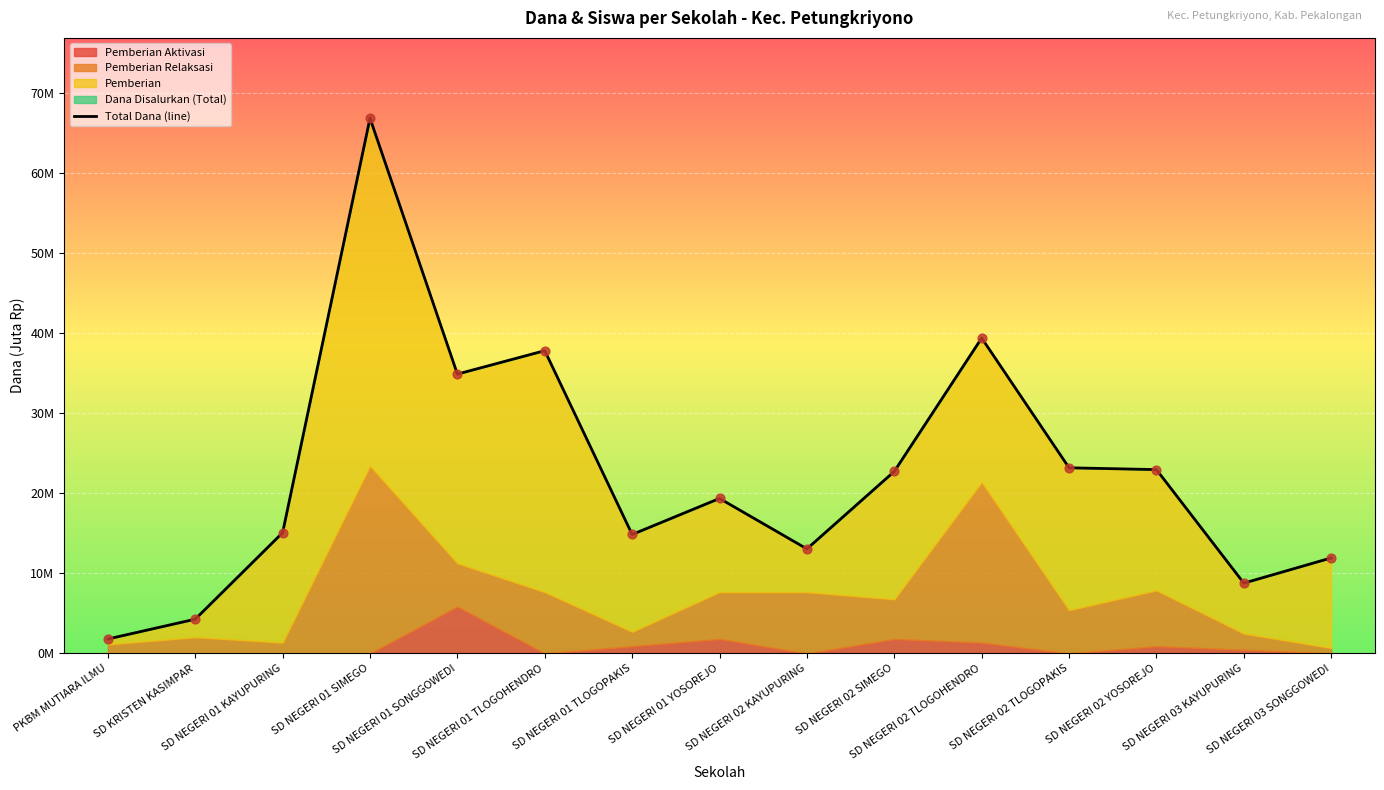

Approximately how many times larger is the value at SD NEGERI 03 SONGGOWEDI compared to SD NEGERI 01 YOSOREJO?

0.6